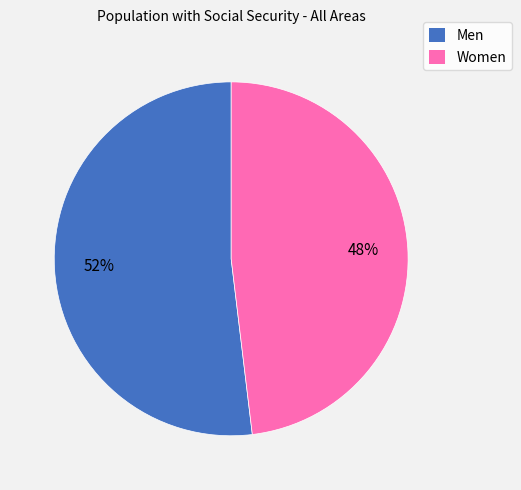

To the nearest percent, what portion does Women represent?

48%